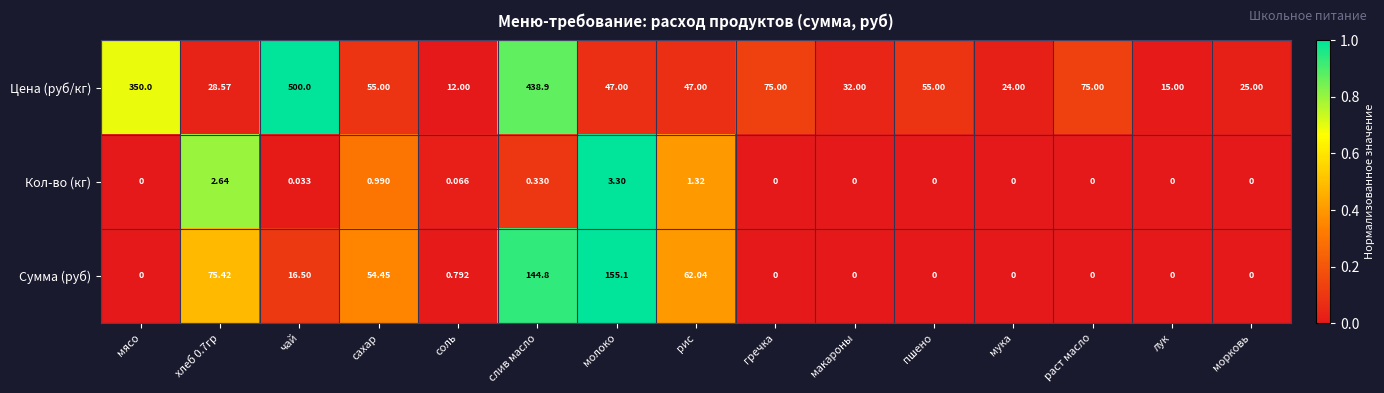

What is the spread (max minus min) of values at хлеб 0.7гр?

72.8